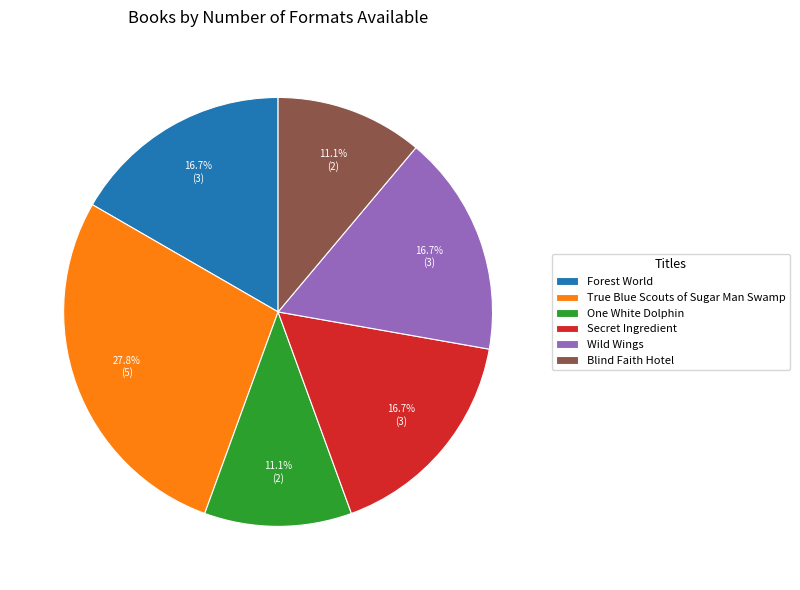

How many segments does this pie chart have?

6